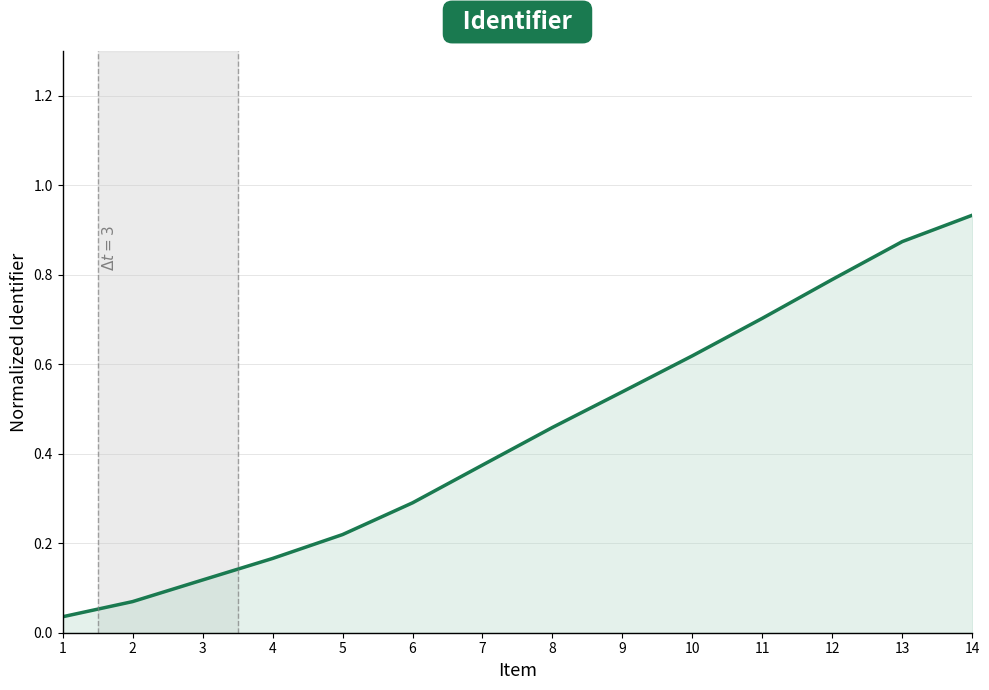

True or false: the data shows 0.3 at 9.

False